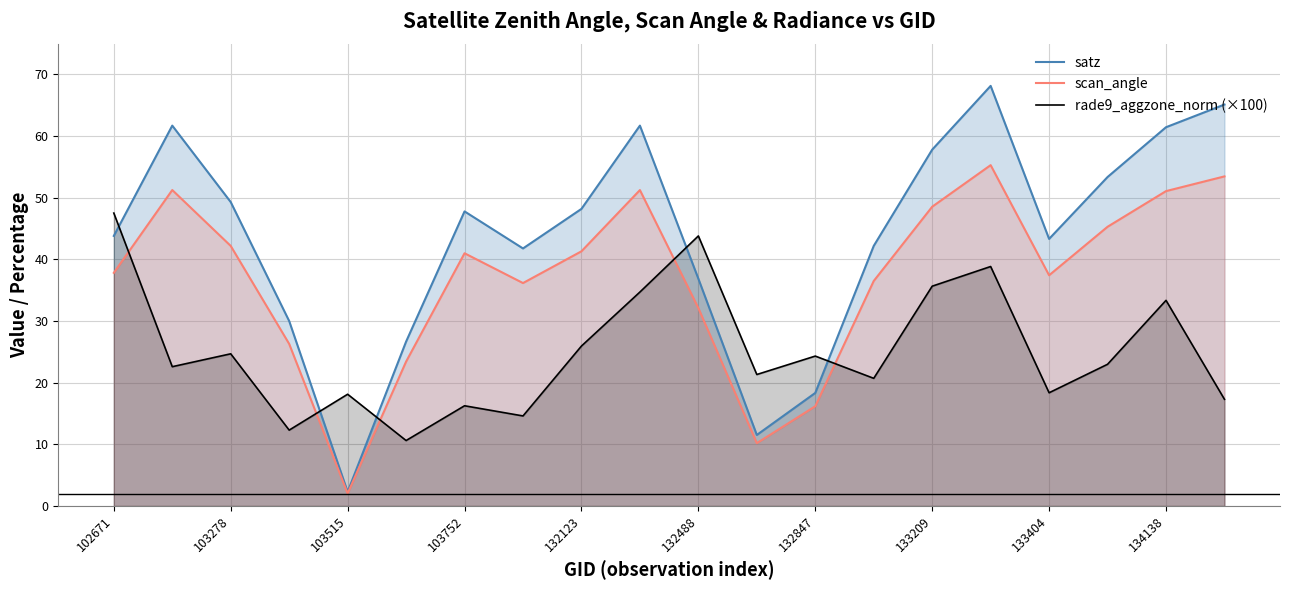

What is the value of the satz point at the 7th from the left?

47.8